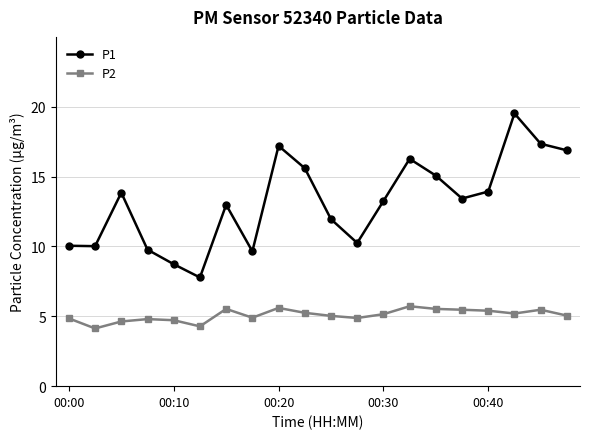

How many distinct data groups are displayed?

2